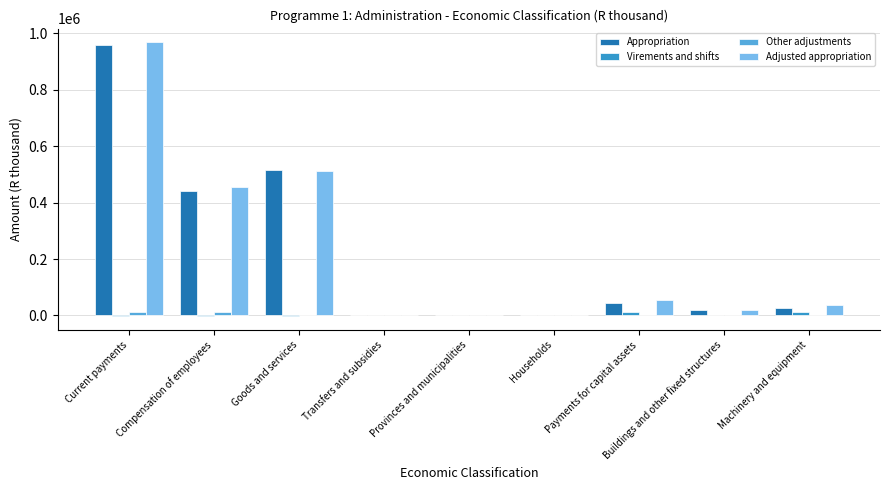

True or false: Virements and shifts has a value of 0 at Provinces and municipalities.

True